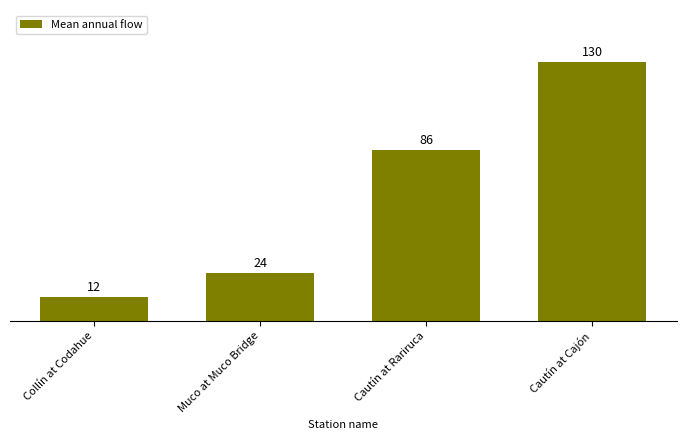

Rank the categories by value from lowest to highest.

Collín at Codahue, Muco at Muco Bridge, Cautín at Rariruca, Cautín at Cajón